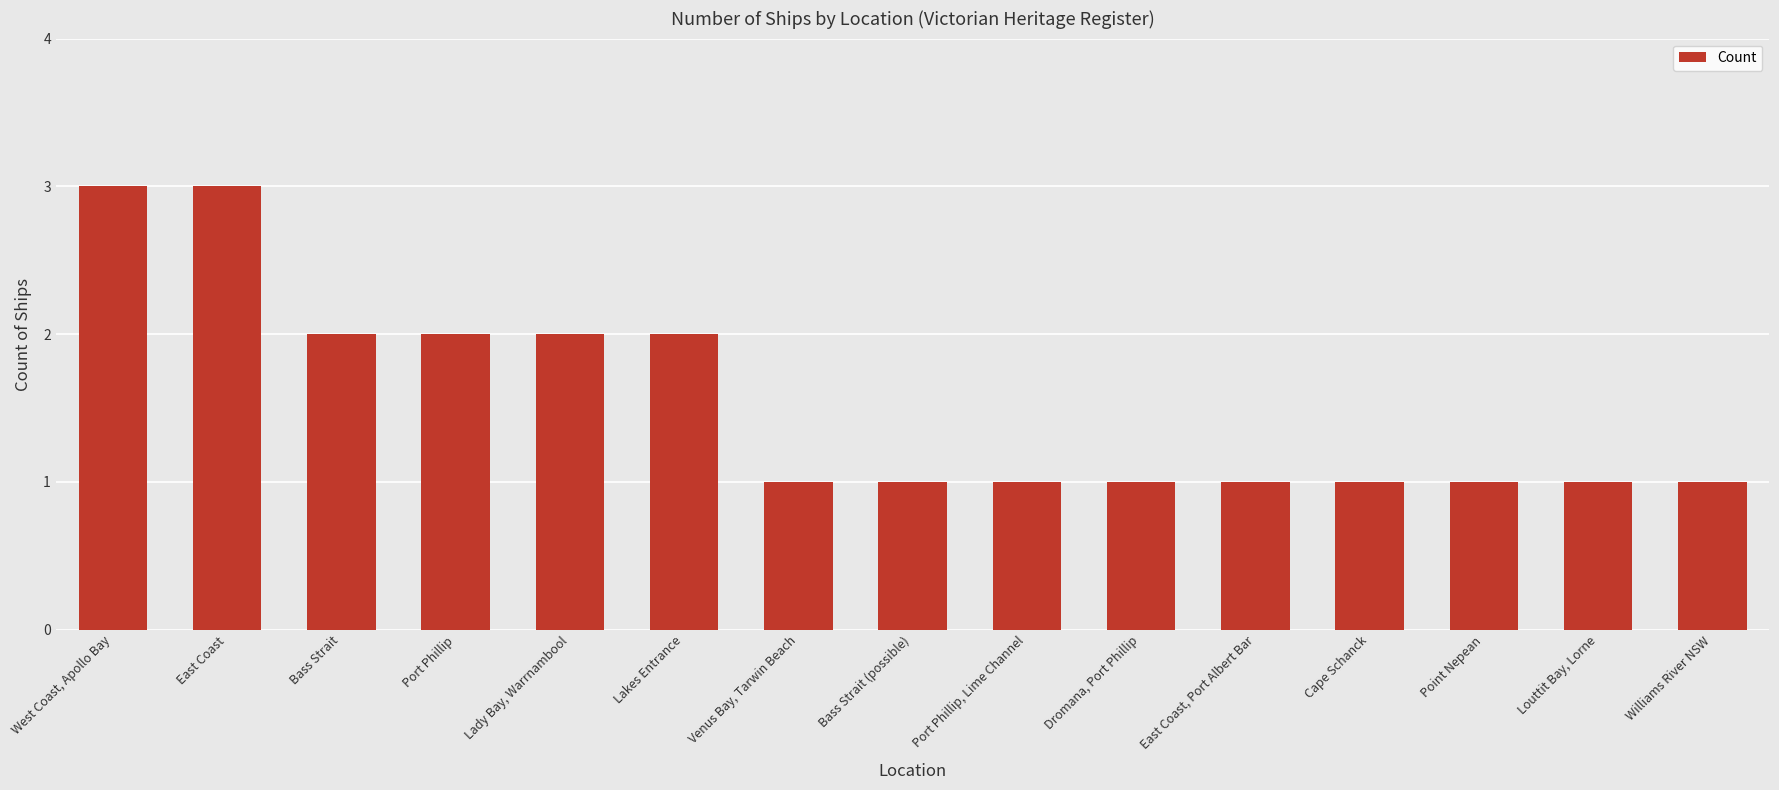

What is the ratio of the value at Lakes Entrance to the value at East Coast?

0.7